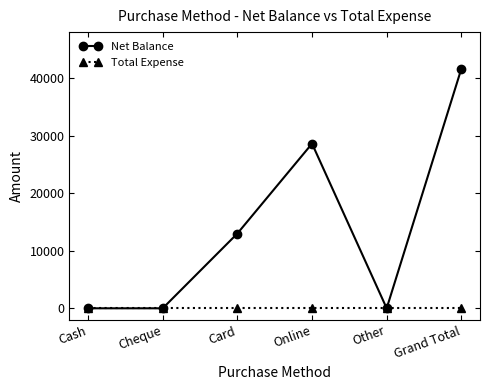

How many values in the Net Balance series are below 13000?

3